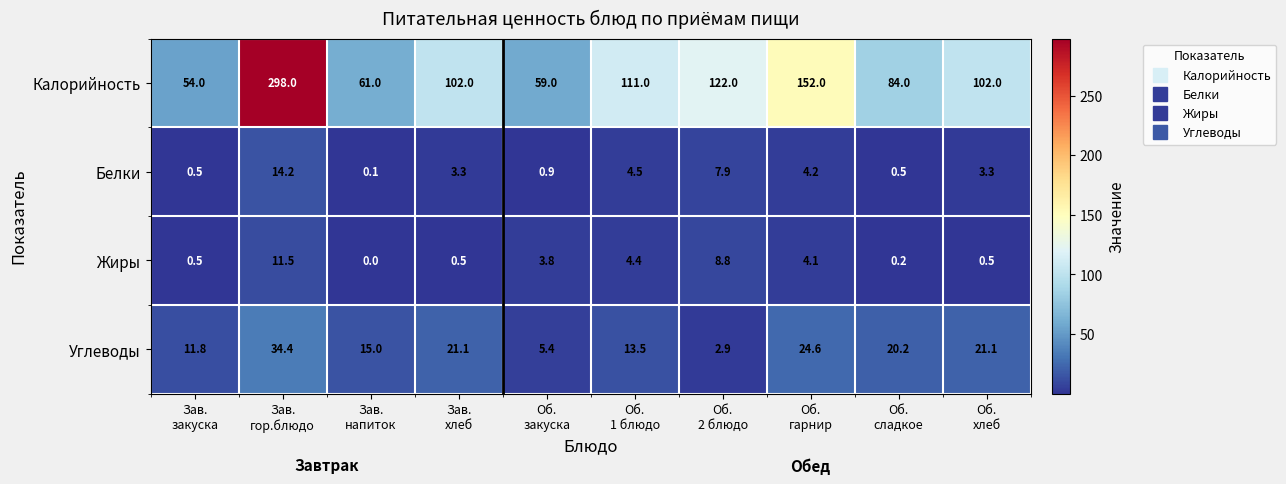

What is the greatest value displayed?

298.0